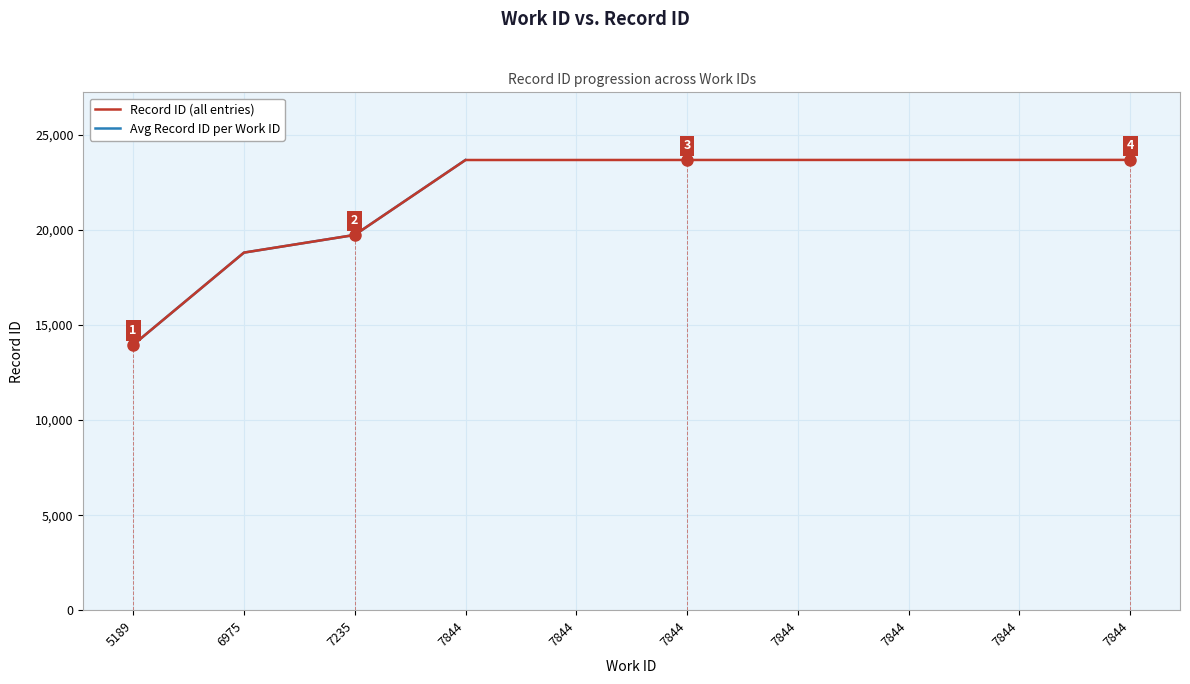

Between 7235 and 5189, which is larger?

7235